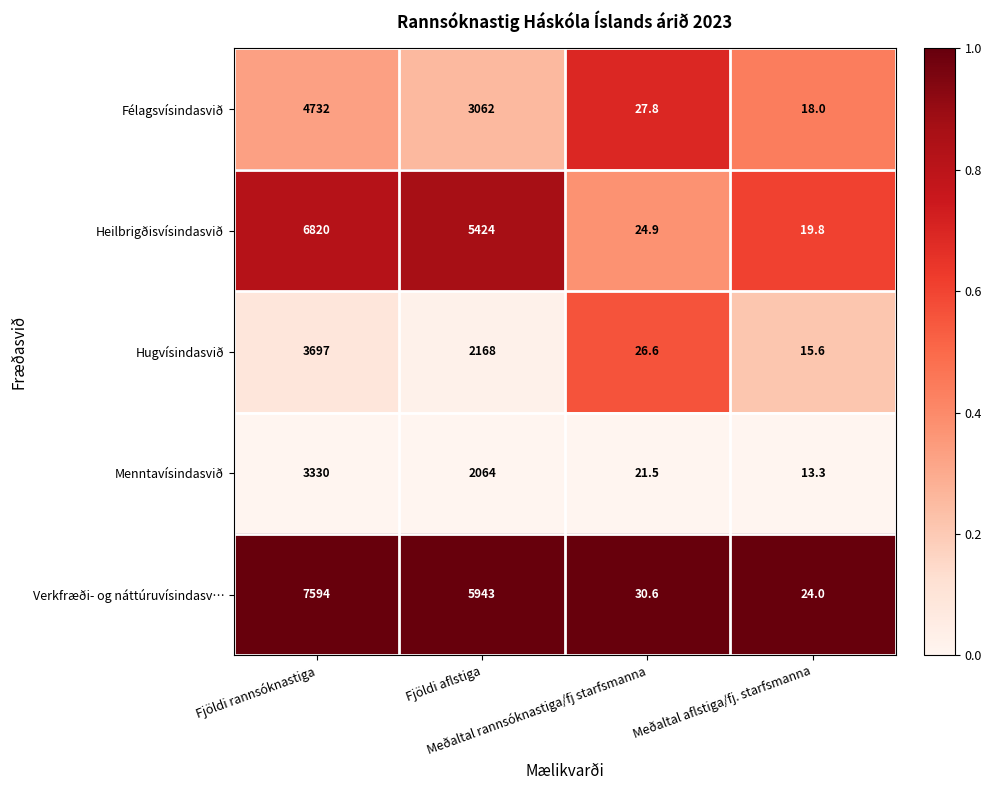

Which series has the widest spread of values?

Verkfræði- og náttúruvísindasv…